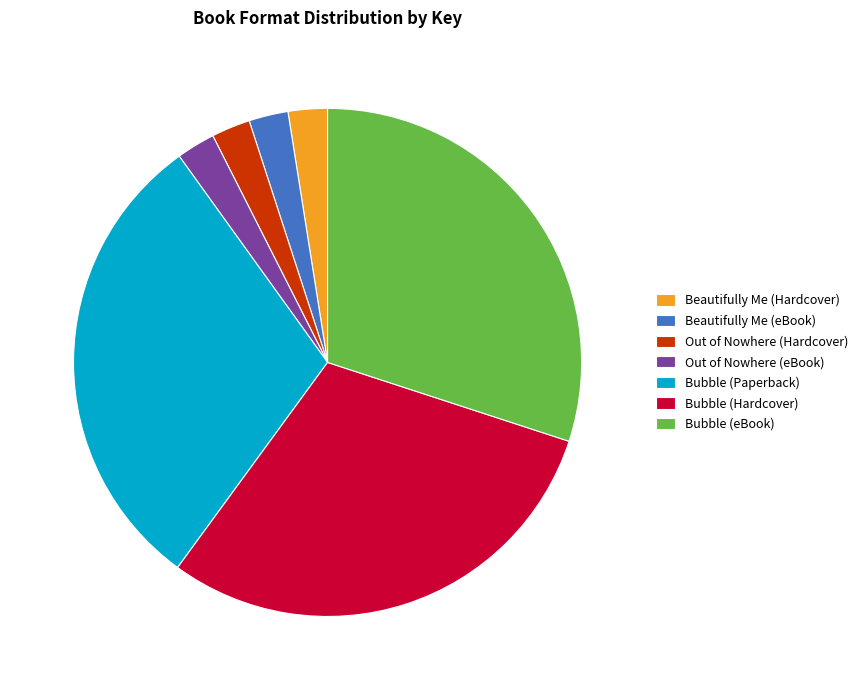

Approximately how many times larger is the value at Out of Nowhere (eBook) compared to Beautifully Me (eBook)?

1.0